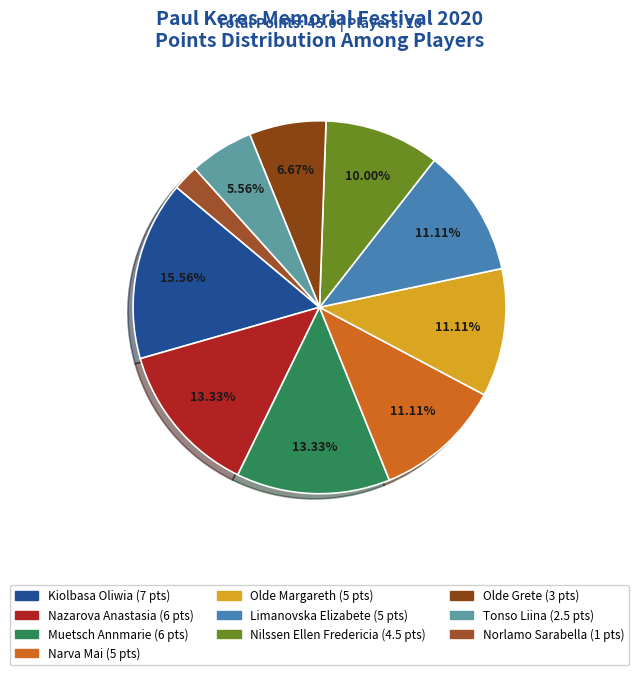

To the nearest percent, what portion does Kiolbasa Oliwia represent?

16%